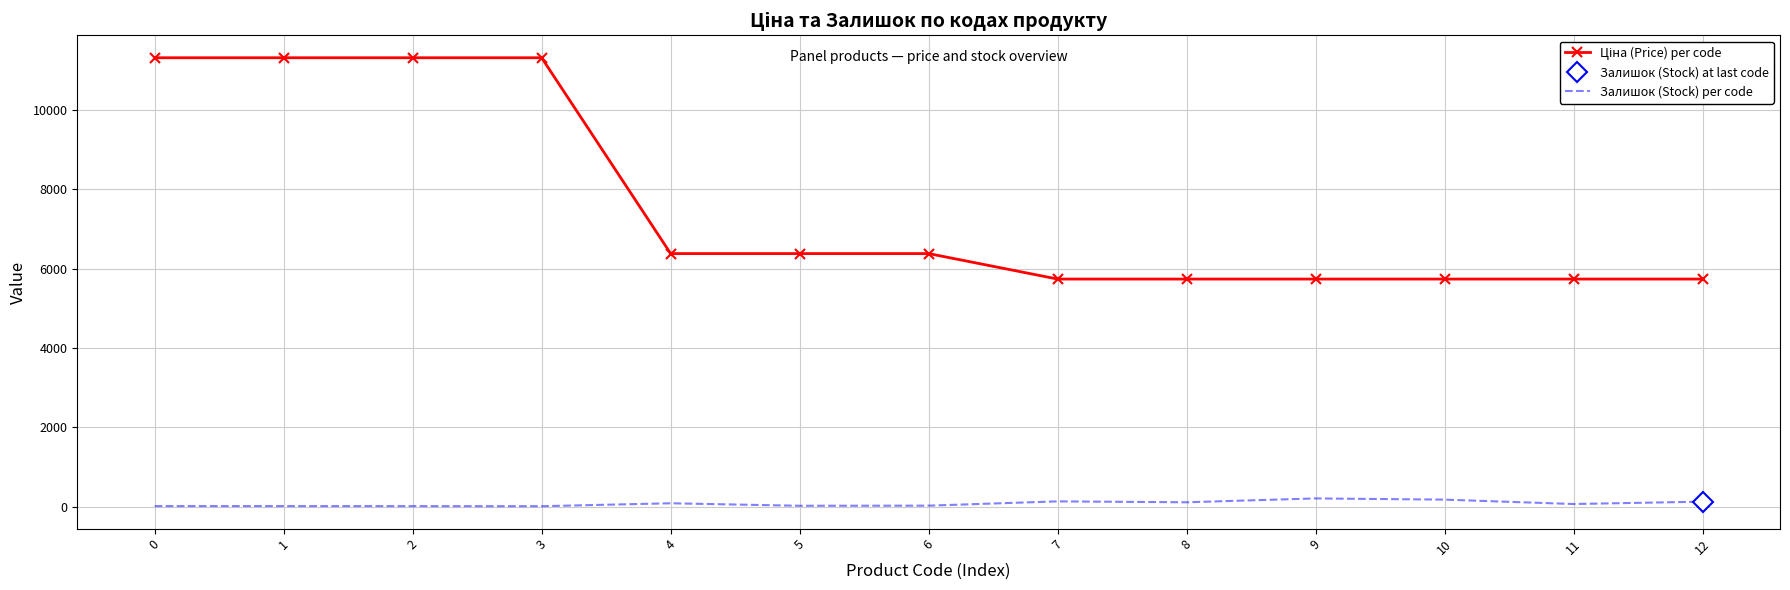

True or false: Ціна (Price) per code has more than 0 interior local peaks.

False